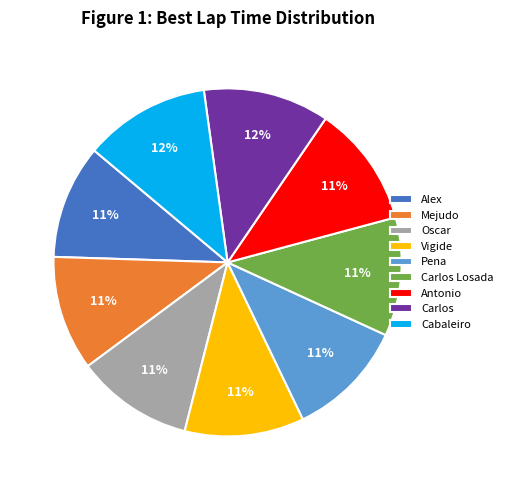

To the nearest percent, what is the average slice percentage?

11%